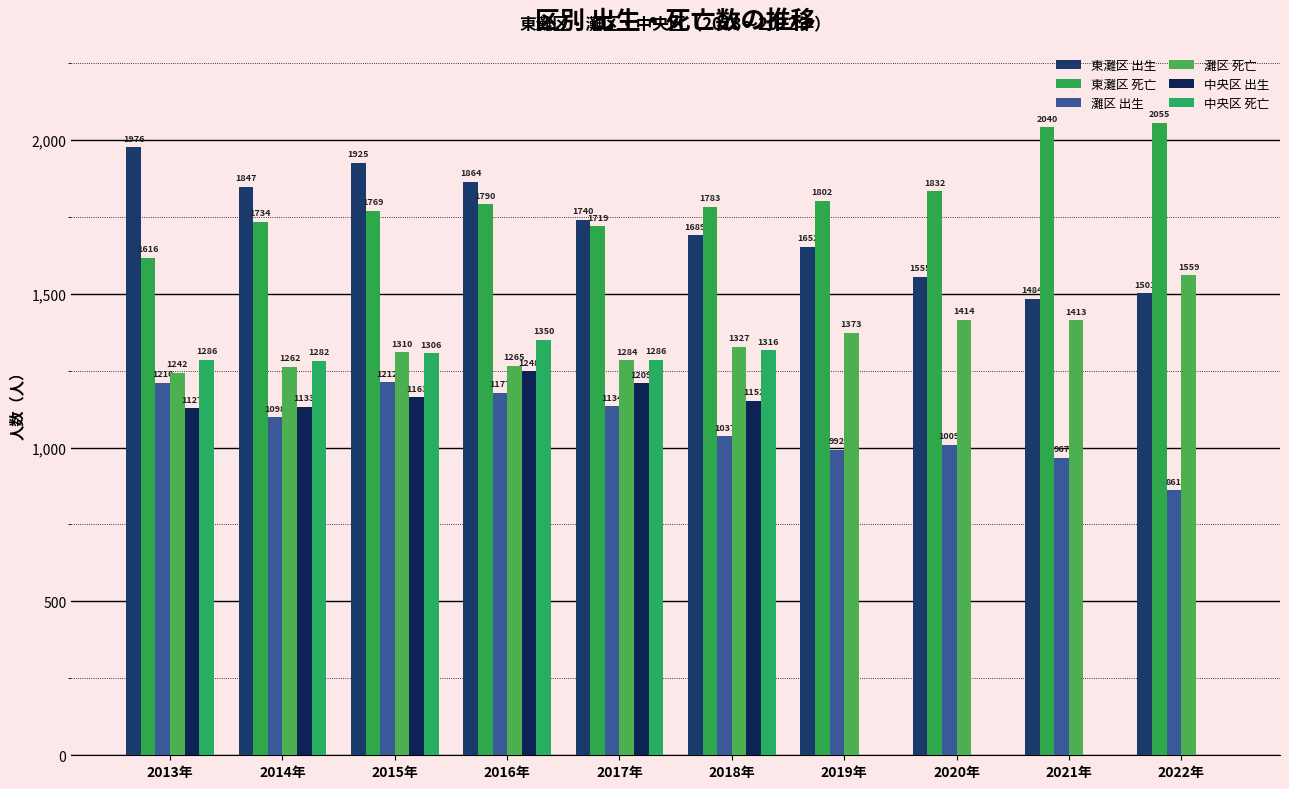

Which series changed the most between 2018年 and 2020年?

中央区 死亡